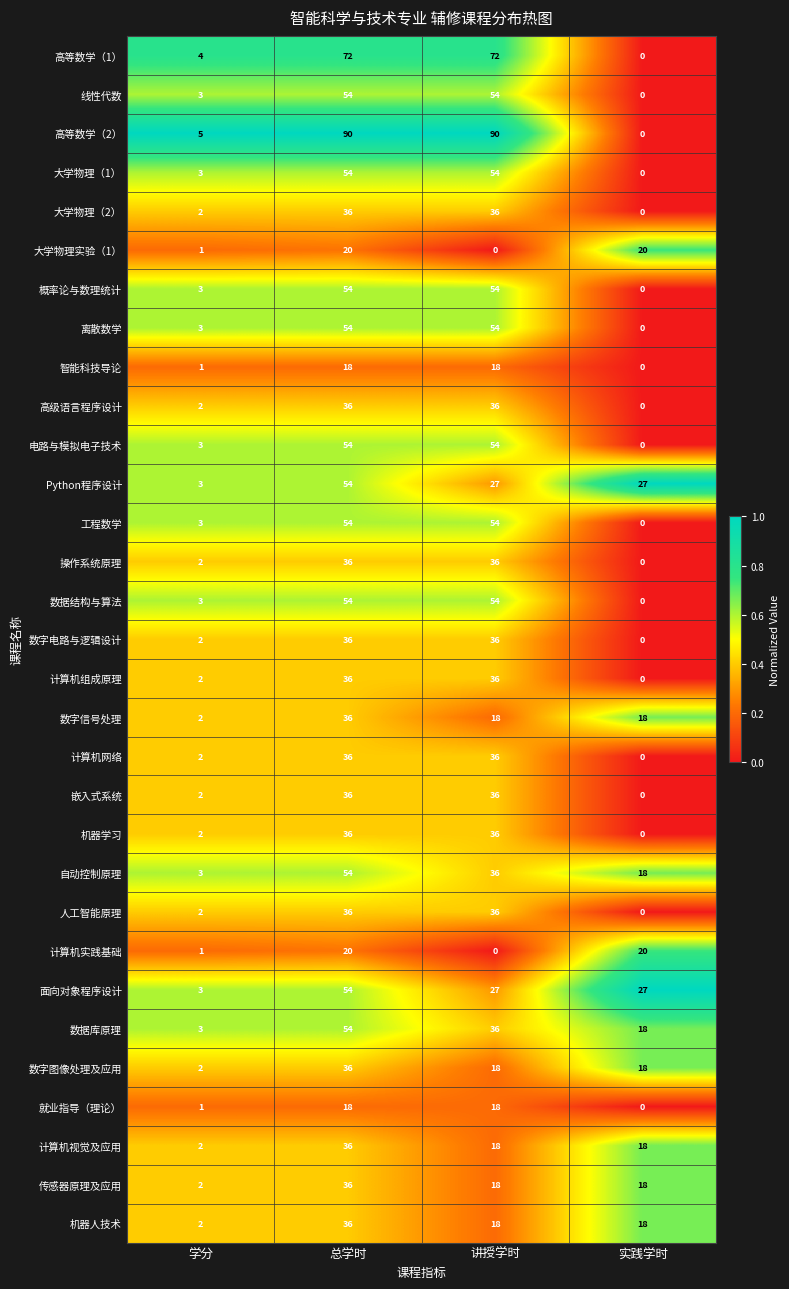

Which series has the largest range (max minus min)?

高等数学（2）